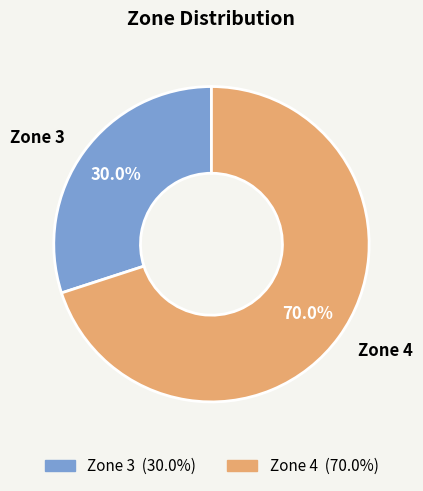

Rank the categories by value from lowest to highest.

Zone 3, Zone 4